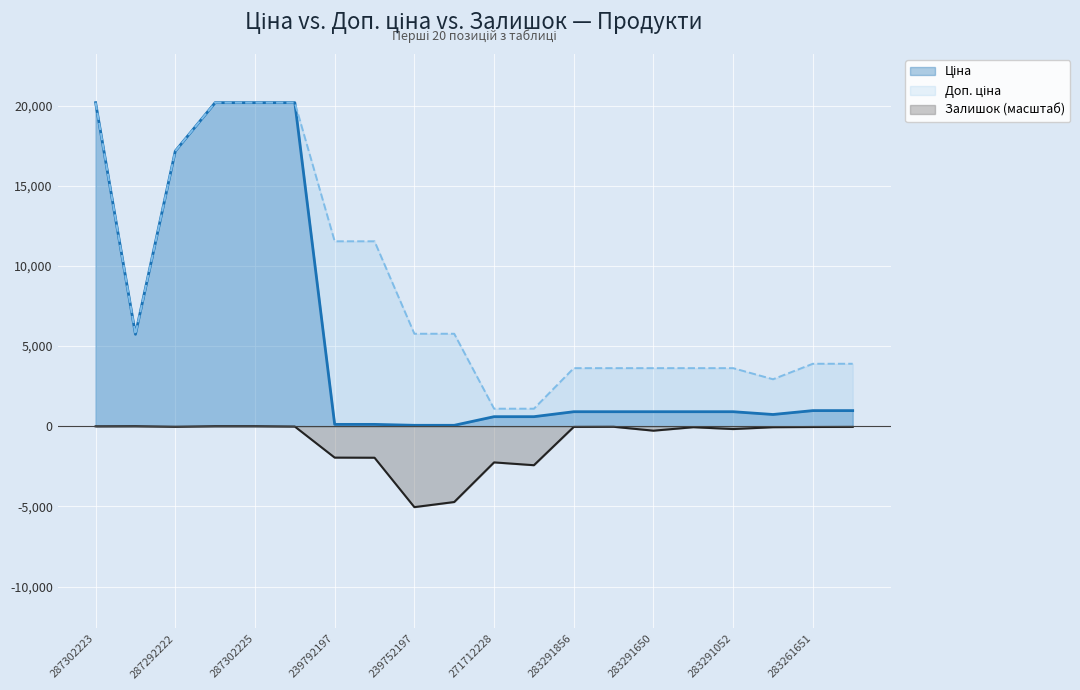

What position from the right is 283291856?

8